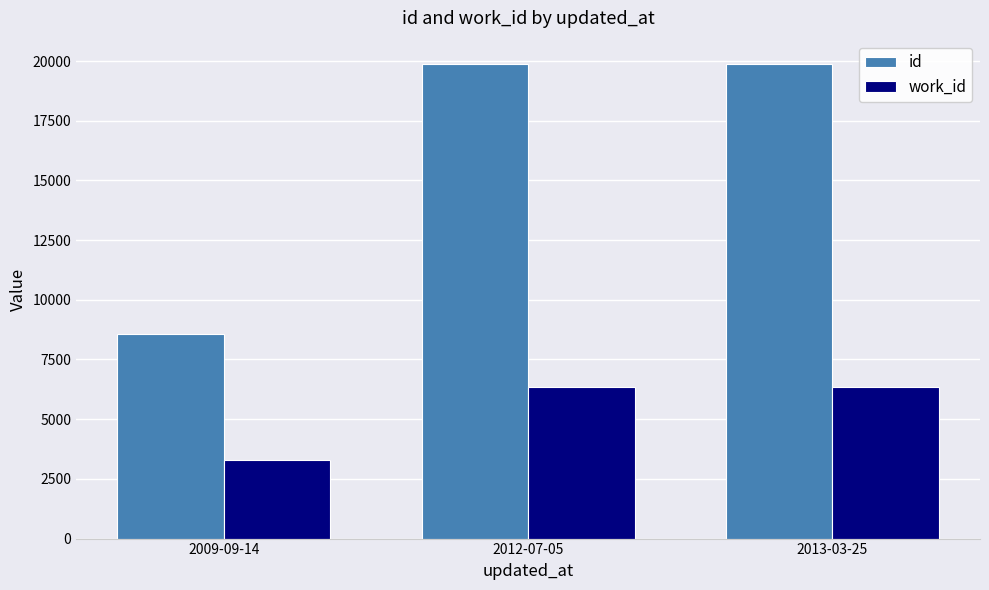

What is the total value across all series at 2012-07-05?

26224